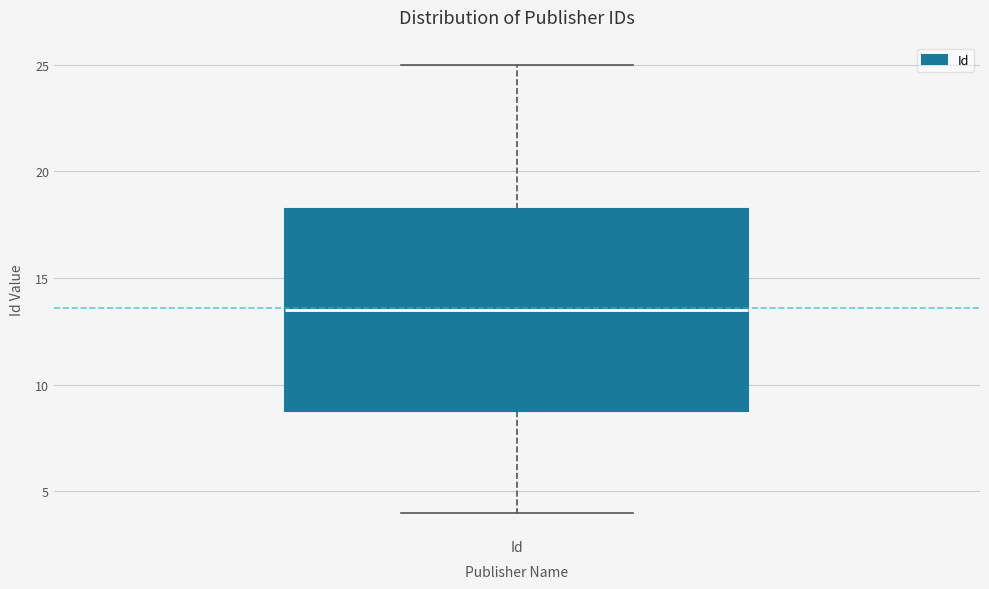

Read this box plot against the y-axis: the position of the median line, the range covered by the box, and the ends of both whiskers. The values are not printed on the chart, so give them approximately, as read against the axis.

median 13.5, box 9.0 to 18.5, whiskers 4.0 to 25.0